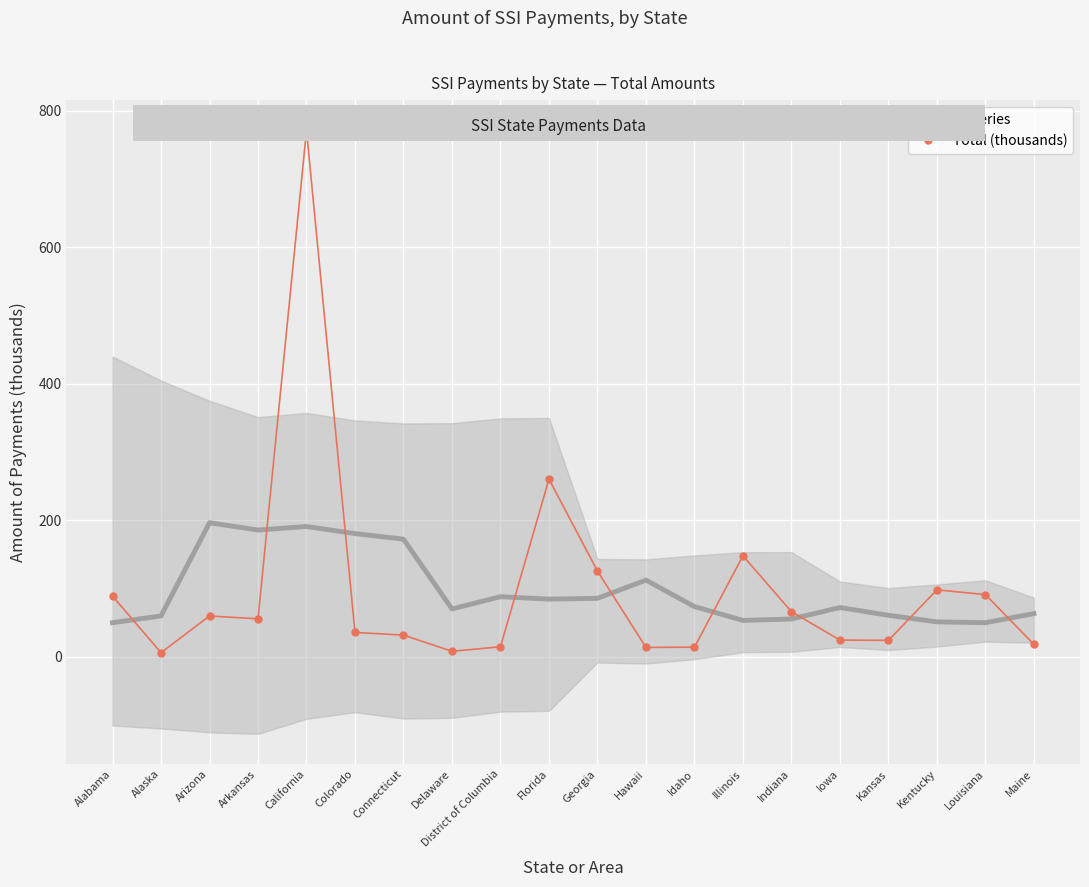

True or false: the data shows 36.0 at Colorado.

True